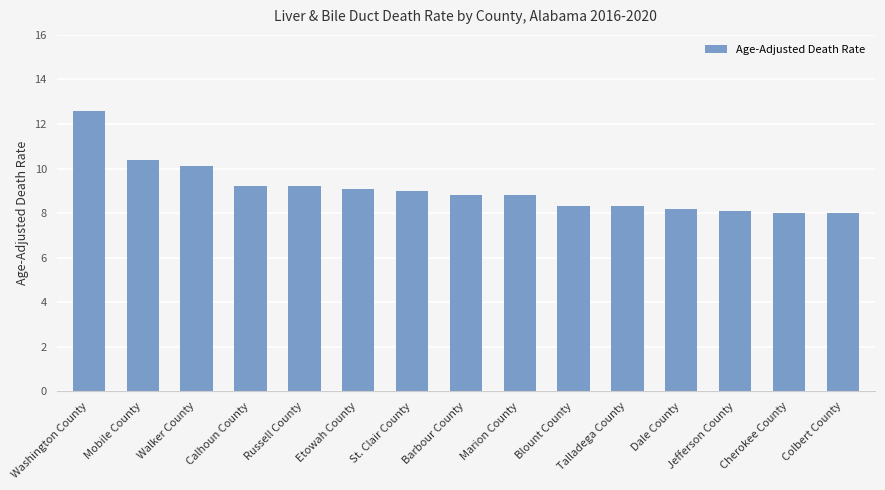

What is the smallest value displayed?

8.0